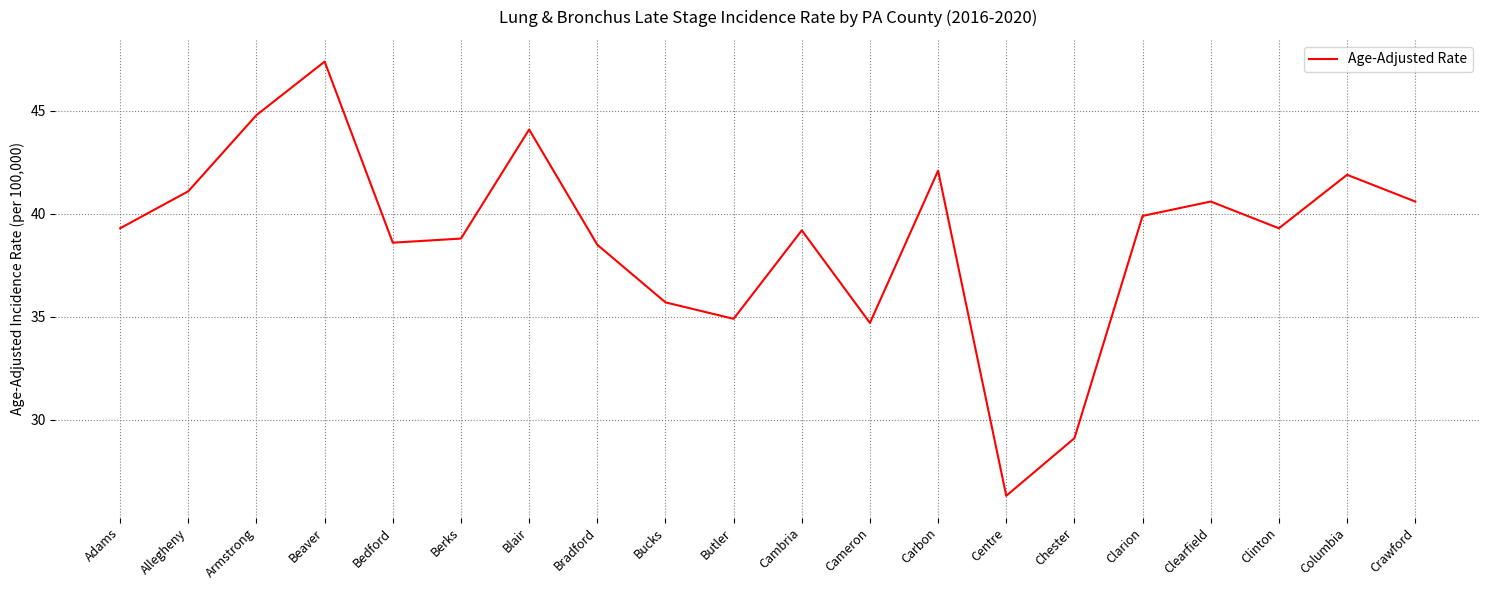

Count the number of data series in this chart.

1